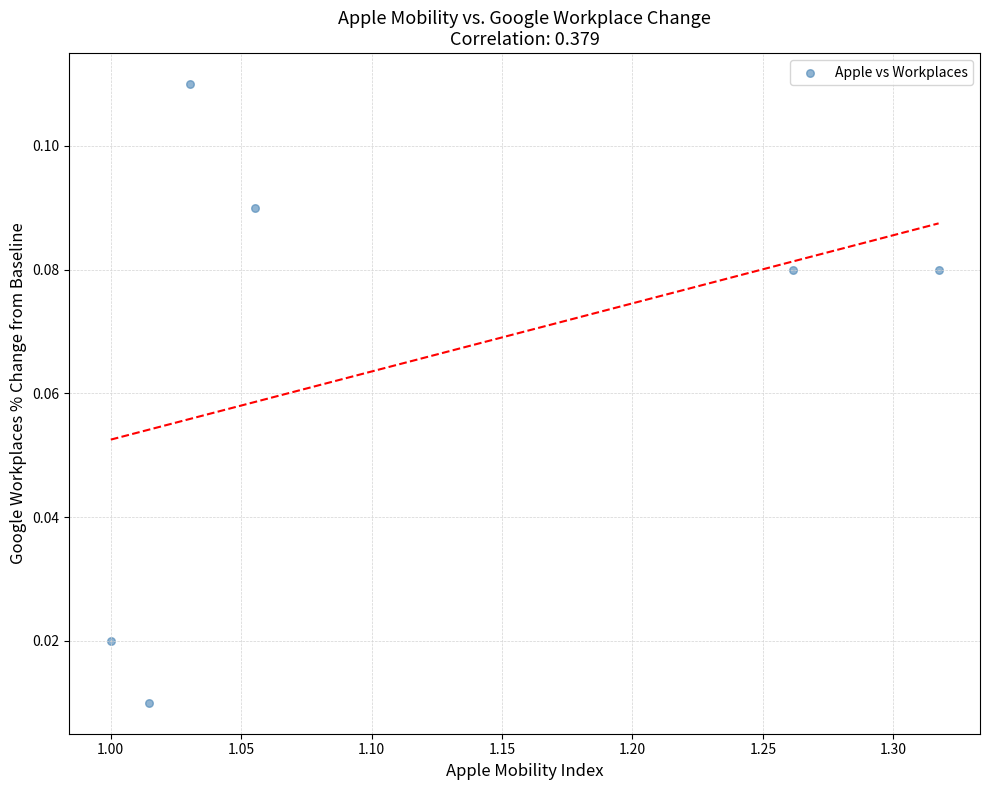

What is the average X value?

1.1